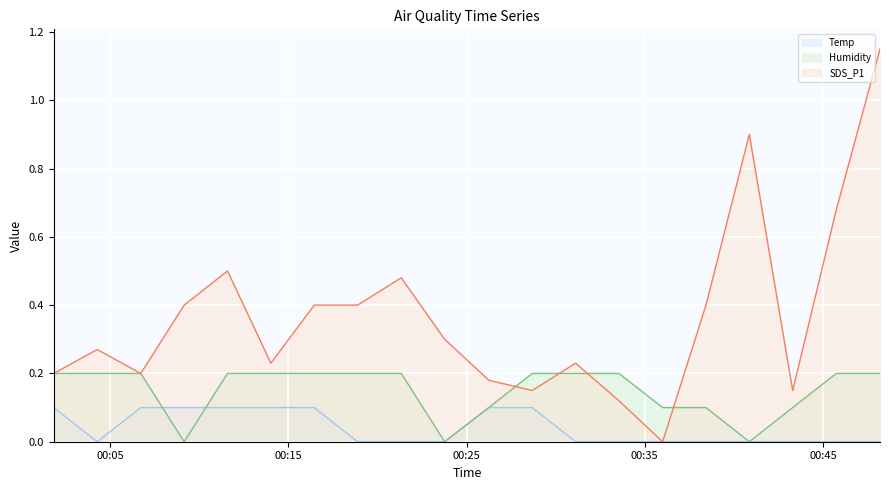

At which category does SDS_P1 reach its first local peak?

2024/01/11 00:04:16